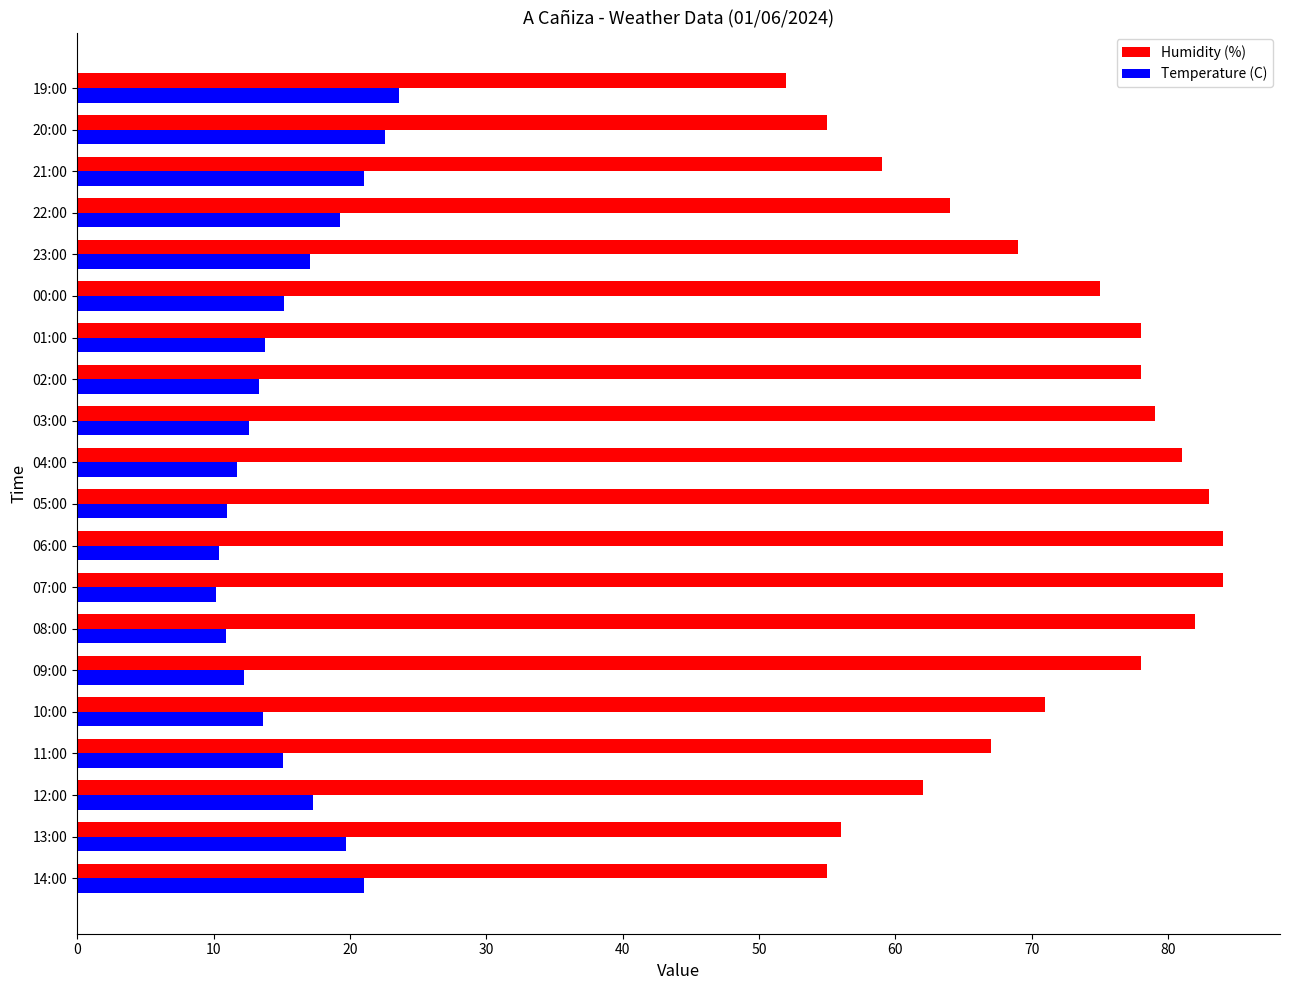

List the series in order of their overall mean, highest first.

Humidity (%), Temperature (C)